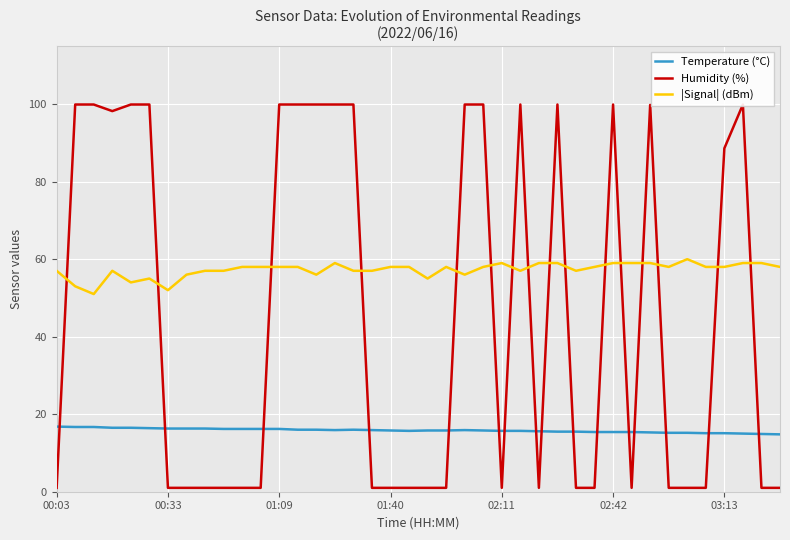

True or false: Temperature (°C) and |Signal| (dBm) cross at least once.

False